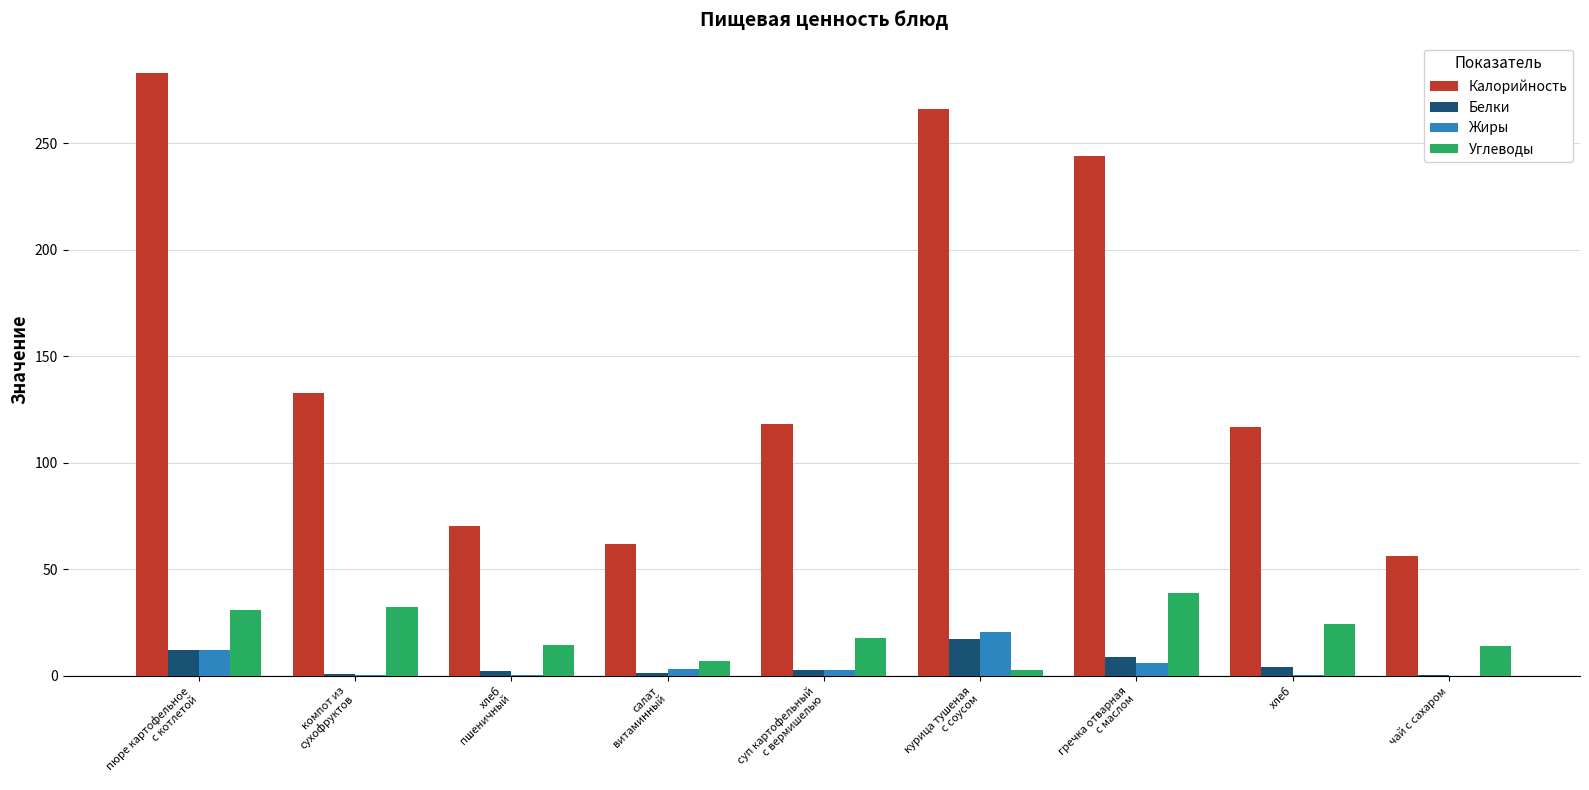

Which series has the largest total across all categories?

Калорийность